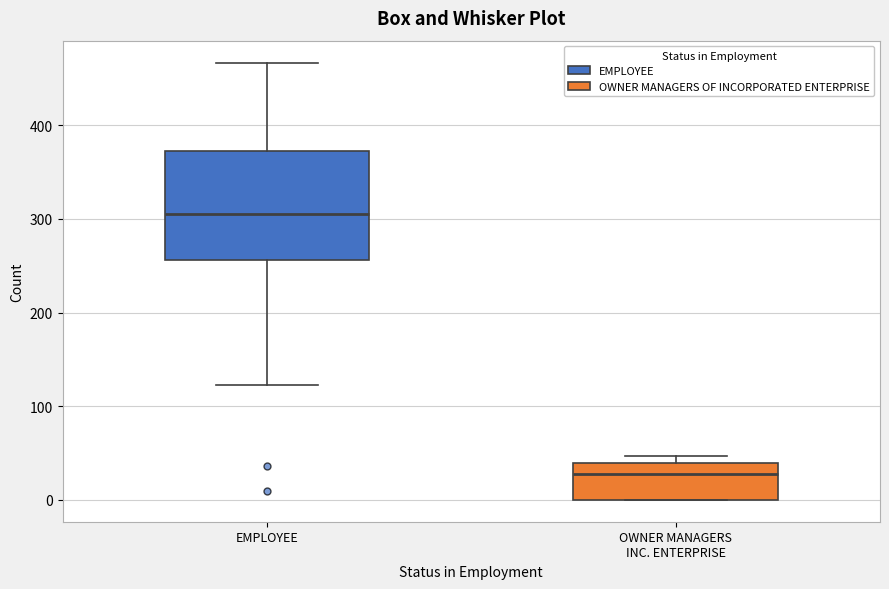

Where is the lower edge of the box for OWNER MANAGERS INC. ENTERPRISE on the y-axis? The values are not printed on the chart, so give them approximately, as read against the axis.

0